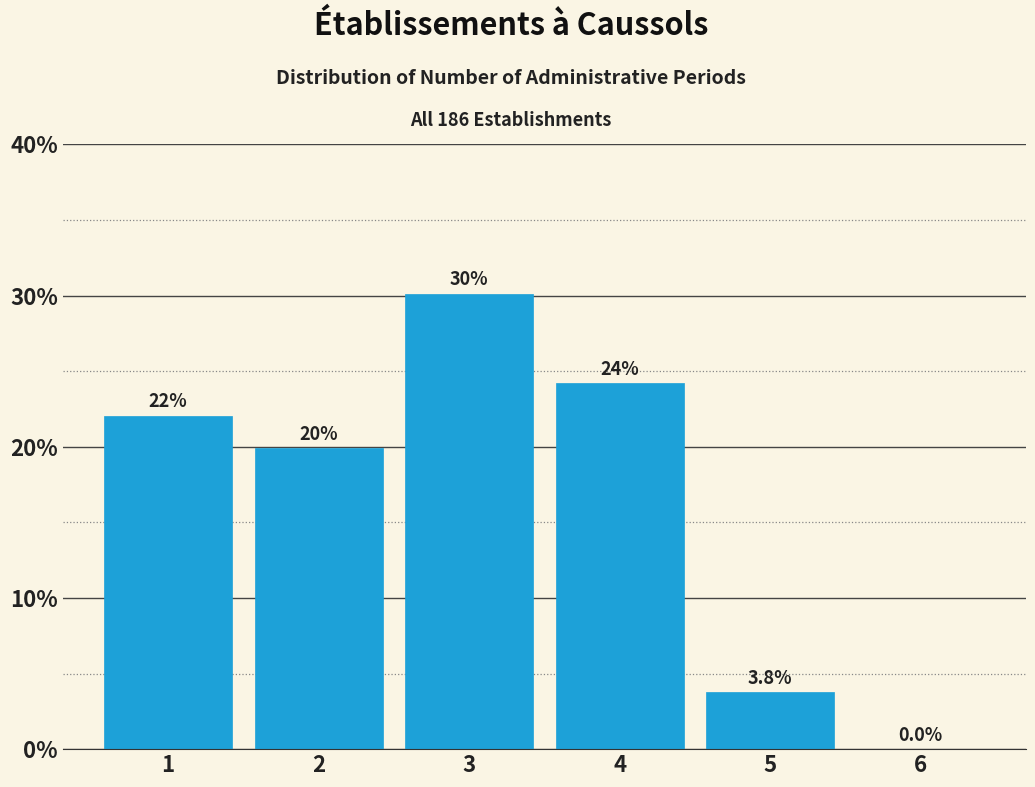

Reading right to left, list all the values displayed in this chart.

6=0.0	5=3.8	4=24.2	3=30.1	2=19.9	1=22.0